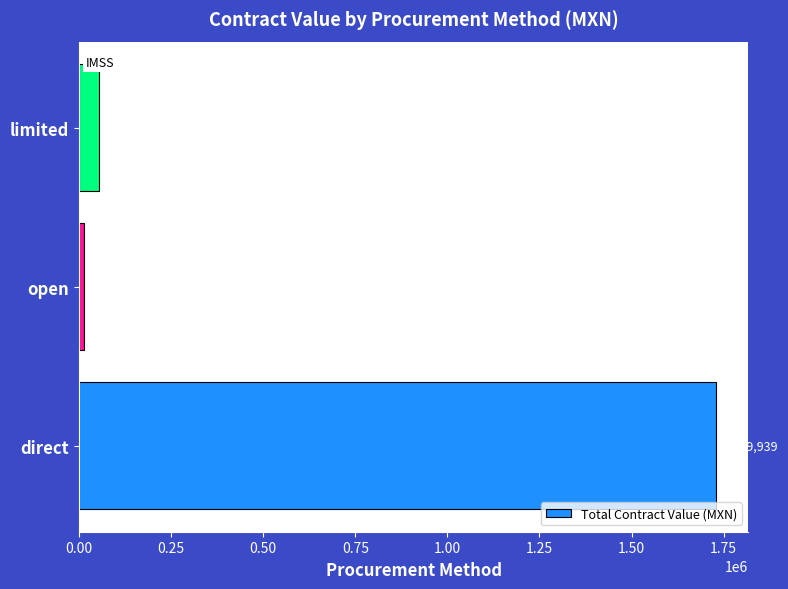

How many values exceed 55540?

2